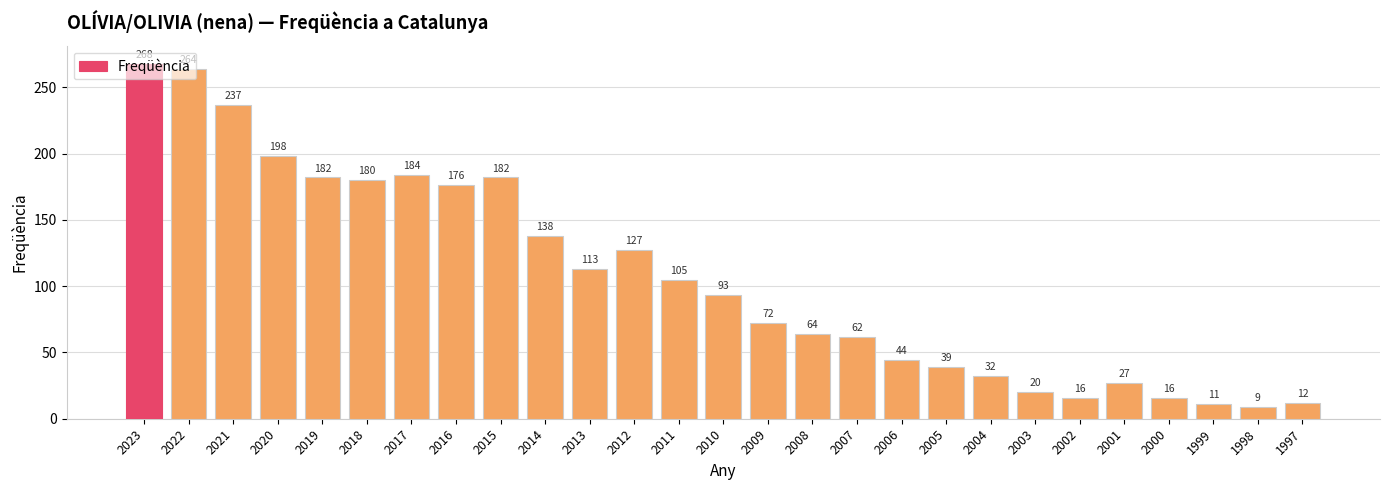

How many bars are there in total?

27